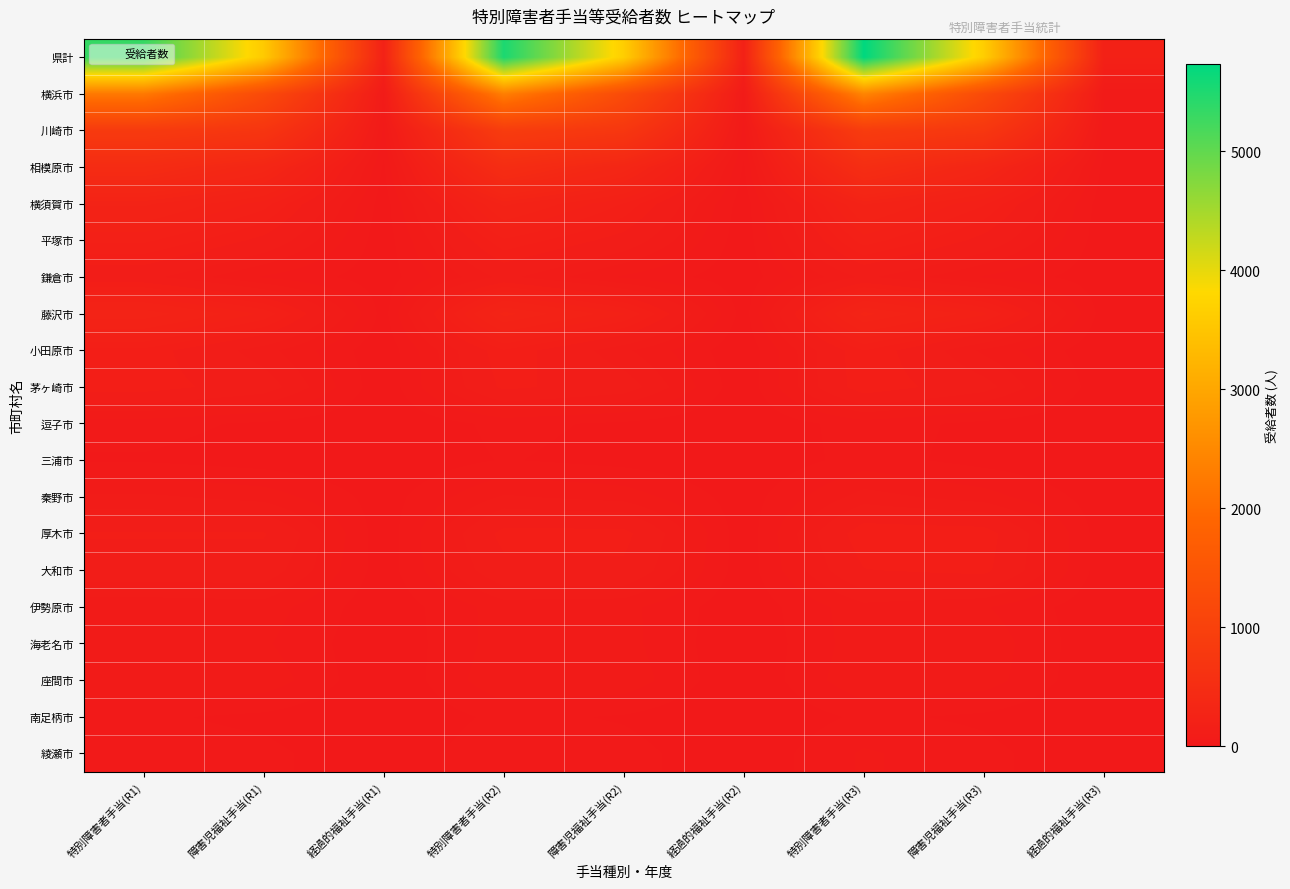

Reading left to right, list all the values displayed in this chart.

県計: 特別障害者手当(R1)=5319	障害児福祉手当(R1)=3574	経過的福祉手当(R1)=213	特別障害者手当(R2)=5526	障害児福祉手当(R2)=3645	経過的福祉手当(R2)=193	特別障害者手当(R3)=5732	障害児福祉手当(R3)=3638	経過的福祉手当(R3)=194
横浜市: 特別障害者手当(R1)=2232	障害児福祉手当(R1)=1221	経過的福祉手当(R1)=58	特別障害者手当(R2)=2330	障害児福祉手当(R2)=1242	経過的福祉手当(R2)=51	特別障害者手当(R3)=2432	障害児福祉手当(R3)=1230	経過的福祉手当(R3)=48
川崎市: 特別障害者手当(R1)=823	障害児福祉手当(R1)=698	経過的福祉手当(R1)=37	特別障害者手当(R2)=870	障害児福祉手当(R2)=740	経過的福祉手当(R2)=34	特別障害者手当(R3)=864	障害児福祉手当(R3)=744	経過的福祉手当(R3)=30
相模原市: 特別障害者手当(R1)=466	障害児福祉手当(R1)=334	経過的福祉手当(R1)=17	特別障害者手当(R2)=495	障害児福祉手当(R2)=335	経過的福祉手当(R2)=18	特別障害者手当(R3)=513	障害児福祉手当(R3)=319	経過的福祉手当(R3)=14
横須賀市: 特別障害者手当(R1)=252	障害児福祉手当(R1)=179	経過的福祉手当(R1)=9	特別障害者手当(R2)=253	障害児福祉手当(R2)=166	経過的福祉手当(R2)=8	特別障害者手当(R3)=250	障害児福祉手当(R3)=171	経過的福祉手当(R3)=7
平塚市: 特別障害者手当(R1)=173	障害児福祉手当(R1)=114	経過的福祉手当(R1)=8	特別障害者手当(R2)=164	障害児福祉手当(R2)=110	経過的福祉手当(R2)=8	特別障害者手当(R3)=180	障害児福祉手当(R3)=113	経過的福祉手当(R3)=8
鎌倉市: 特別障害者手当(R1)=99	障害児福祉手当(R1)=42	経過的福祉手当(R1)=9	特別障害者手当(R2)=97	障害児福祉手当(R2)=41	経過的福祉手当(R2)=8	特別障害者手当(R3)=95	障害児福祉手当(R3)=42	経過的福祉手当(R3)=8
藤沢市: 特別障害者手当(R1)=264	障害児福祉手当(R1)=185	経過的福祉手当(R1)=13	特別障害者手当(R2)=278	障害児福祉手当(R2)=192	経過的福祉手当(R2)=11	特別障害者手当(R3)=277	障害児福祉手当(R3)=195	経過的福祉手当(R3)=10
小田原市: 特別障害者手当(R1)=138	障害児福祉手当(R1)=76	経過的福祉手当(R1)=4	特別障害者手当(R2)=143	障害児福祉手当(R2)=72	経過的福祉手当(R2)=3	特別障害者手当(R3)=146	障害児福祉手当(R3)=62	経過的福祉手当(R3)=3
茅ヶ崎市: 特別障害者手当(R1)=137	障害児福祉手当(R1)=105	経過的福祉手当(R1)=5	特別障害者手当(R2)=130	障害児福祉手当(R2)=105	経過的福祉手当(R2)=5	特別障害者手当(R3)=142	障害児福祉手当(R3)=101	経過的福祉手当(R3)=4
逗子市: 特別障害者手当(R1)=31	障害児福祉手当(R1)=18	経過的福祉手当(R1)=2	特別障害者手当(R2)=29	障害児福祉手当(R2)=18	経過的福祉手当(R2)=2	特別障害者手当(R3)=34	障害児福祉手当(R3)=16	経過的福祉手当(R3)=1
三浦市: 特別障害者手当(R1)=20	障害児福祉手当(R1)=11	経過的福祉手当(R1)=3	特別障害者手当(R2)=24	障害児福祉手当(R2)=14	経過的福祉手当(R2)=2	特別障害者手当(R3)=32	障害児福祉手当(R3)=14	経過的福祉手当(R3)=2
秦野市: 特別障害者手当(R1)=72	障害児福祉手当(R1)=58	経過的福祉手当(R1)=11	特別障害者手当(R2)=70	障害児福祉手当(R2)=58	経過的福祉手当(R2)=10	特別障害者手当(R3)=77	障害児福祉手当(R3)=55	経過的福祉手当(R3)=9
厚木市: 特別障害者手当(R1)=126	障害児福祉手当(R1)=126	経過的福祉手当(R1)=7	特別障害者手当(R2)=133	障害児福祉手当(R2)=133	経過的福祉手当(R2)=7	特別障害者手当(R3)=142	障害児福祉手当(R3)=139	経過的福祉手当(R3)=7
大和市: 特別障害者手当(R1)=106	障害児福祉手当(R1)=107	経過的福祉手当(R1)=9	特別障害者手当(R2)=114	障害児福祉手当(R2)=117	経過的福祉手当(R2)=8	特別障害者手当(R3)=122	障害児福祉手当(R3)=132	経過的福祉手当(R3)=8
伊勢原市: 特別障害者手当(R1)=53	障害児福祉手当(R1)=57	経過的福祉手当(R1)=5	特別障害者手当(R2)=56	障害児福祉手当(R2)=52	経過的福祉手当(R2)=5	特別障害者手当(R3)=60	障害児福祉手当(R3)=47	経過的福祉手当(R3)=5
海老名市: 特別障害者手当(R1)=60	障害児福祉手当(R1)=48	経過的福祉手当(R1)=3	特別障害者手当(R2)=56	障害児福祉手当(R2)=53	経過的福祉手当(R2)=2	特別障害者手当(R3)=58	障害児福祉手当(R3)=60	経過的福祉手当(R3)=2
座間市: 特別障害者手当(R1)=67	障害児福祉手当(R1)=60	経過的福祉手当(R1)=0	特別障害者手当(R2)=64	障害児福祉手当(R2)=60	経過的福祉手当(R2)=1	特別障害者手当(R3)=64	障害児福祉手当(R3)=56	経過的福祉手当(R3)=1
南足柄市: 特別障害者手当(R1)=26	障害児福祉手当(R1)=17	経過的福祉手当(R1)=0	特別障害者手当(R2)=29	障害児福祉手当(R2)=20	経過的福祉手当(R2)=0	特別障害者手当(R3)=27	障害児福祉手当(R3)=18	経過的福祉手当(R3)=0
綾瀬市: 特別障害者手当(R1)=34	障害児福祉手当(R1)=28	経過的福祉手当(R1)=6	特別障害者手当(R2)=40	障害児福祉手当(R2)=31	経過的福祉手当(R2)=4	特別障害者手当(R3)=48	障害児福祉手当(R3)=29	経過的福祉手当(R3)=3